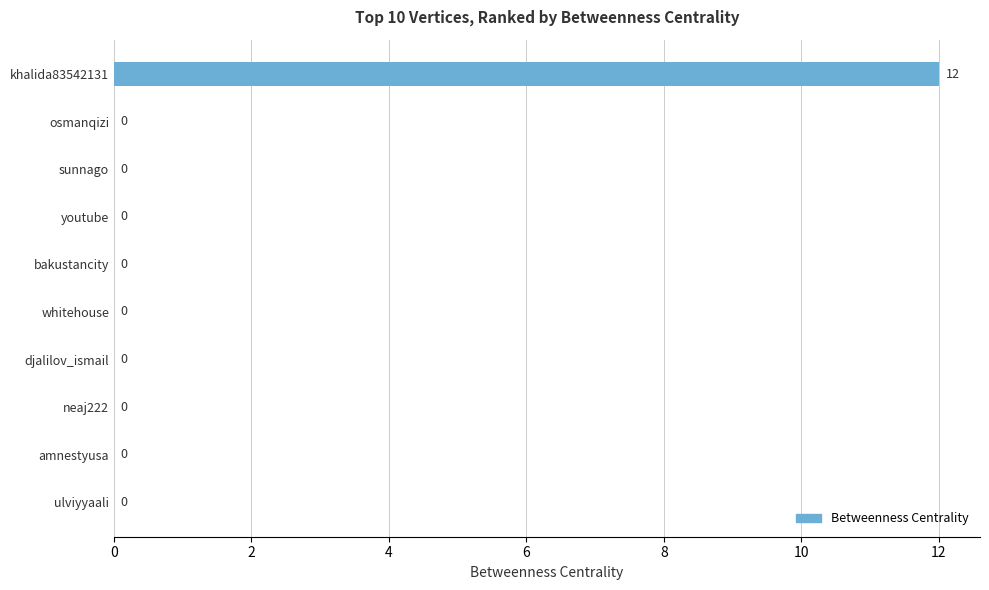

Is it true that the value at djalilov_ismail is 8?

False